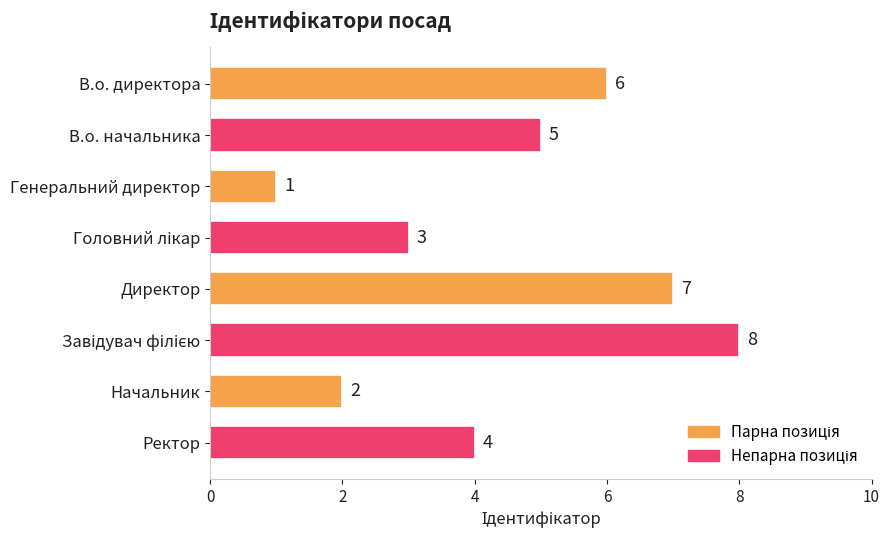

Does the chart contain any negative values?

No